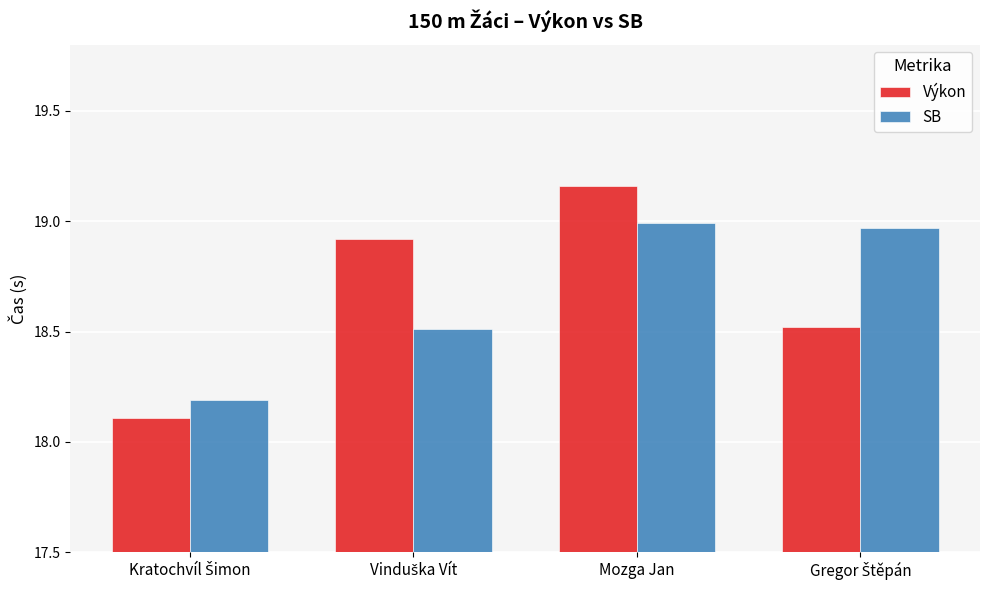

What is the minimum value shown in the chart?

18.1